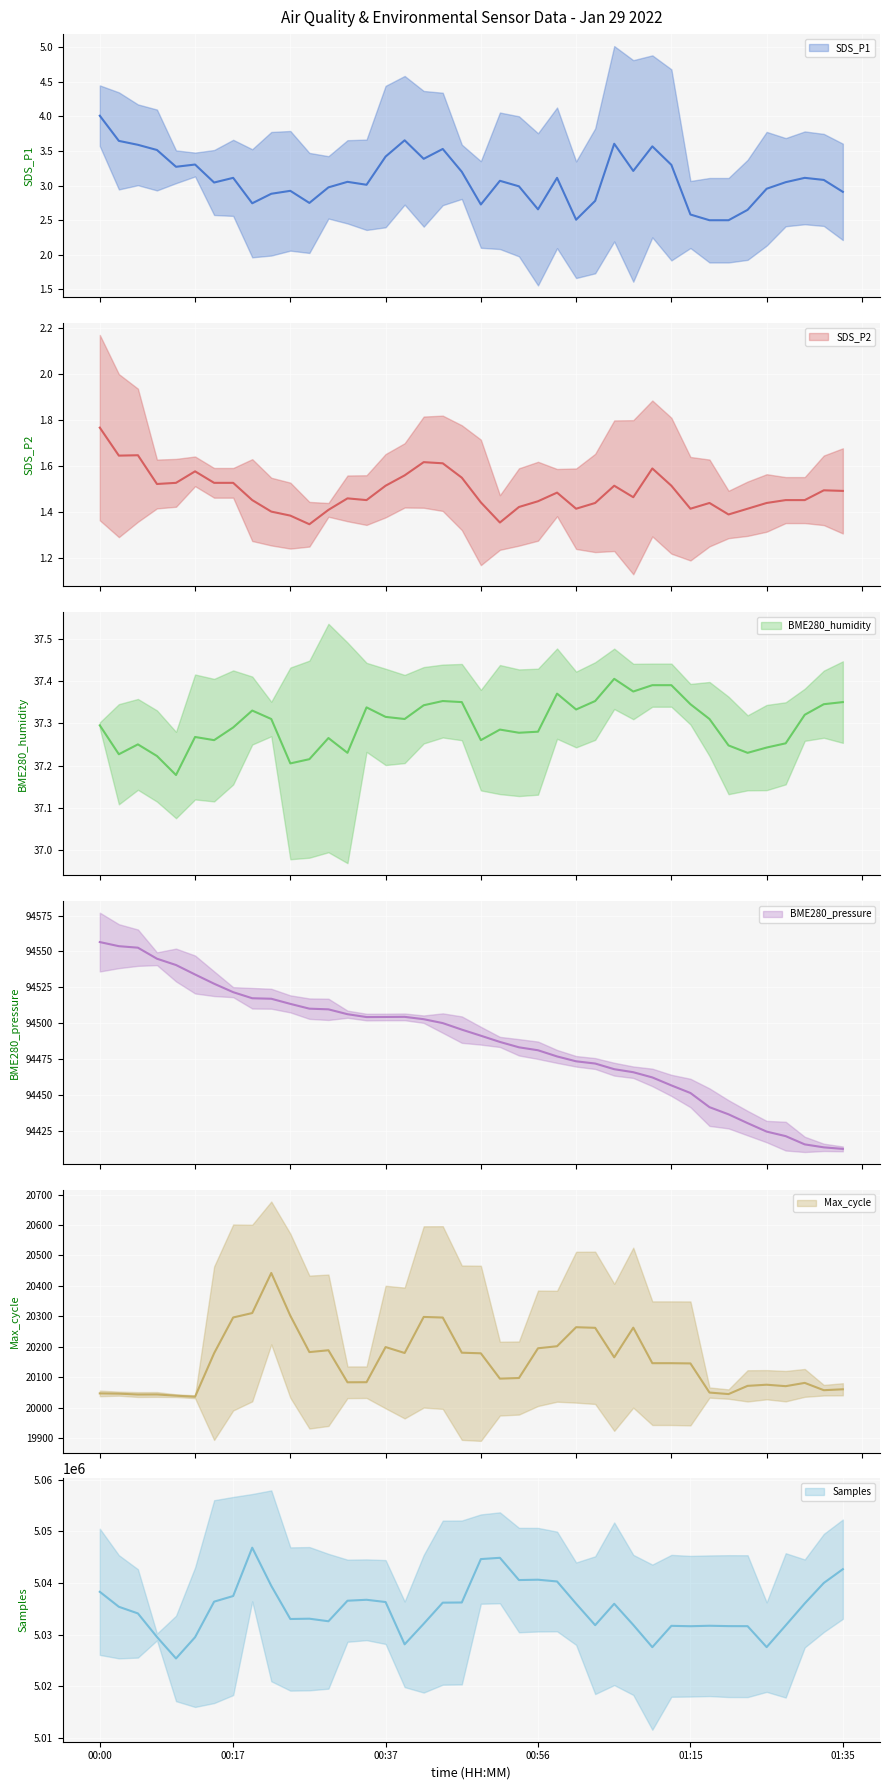

What is the spread (max minus min) of values at 26?

5032127.8